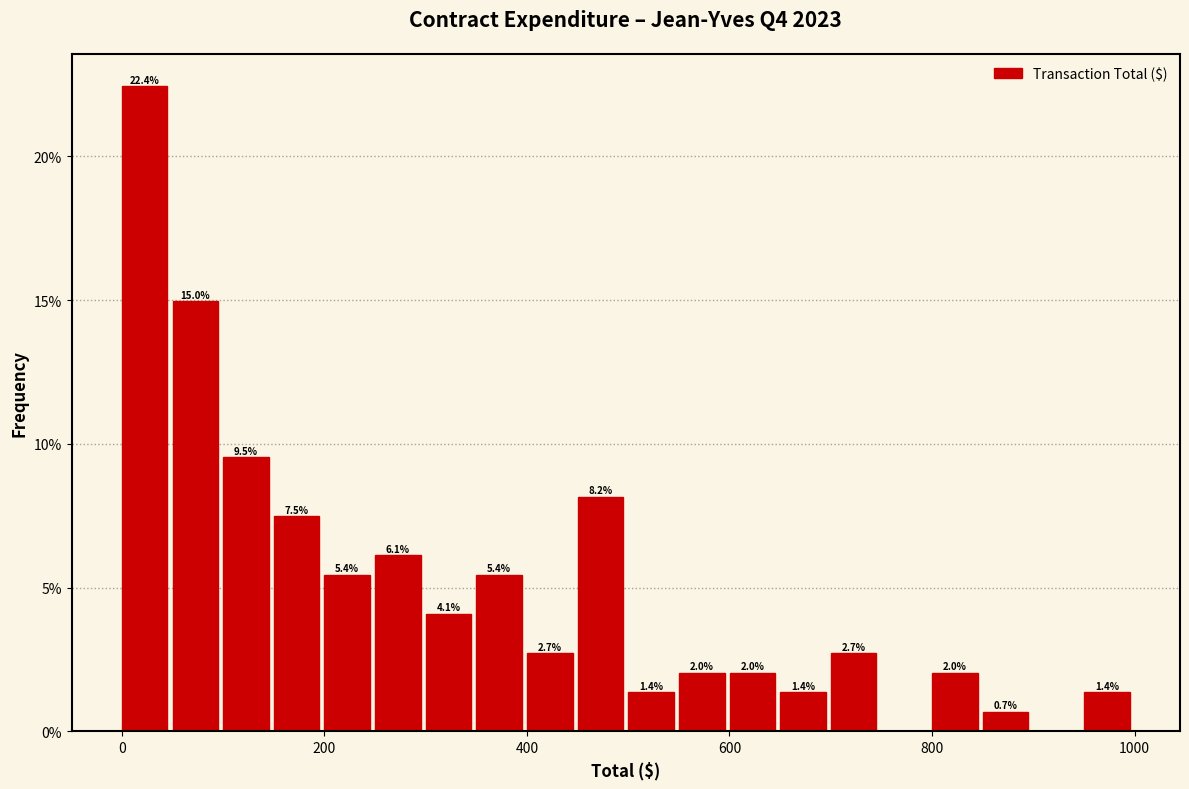

Around what value on the x-axis is the tallest bar? Give the approximate position of its centre, as read against the axis.

20